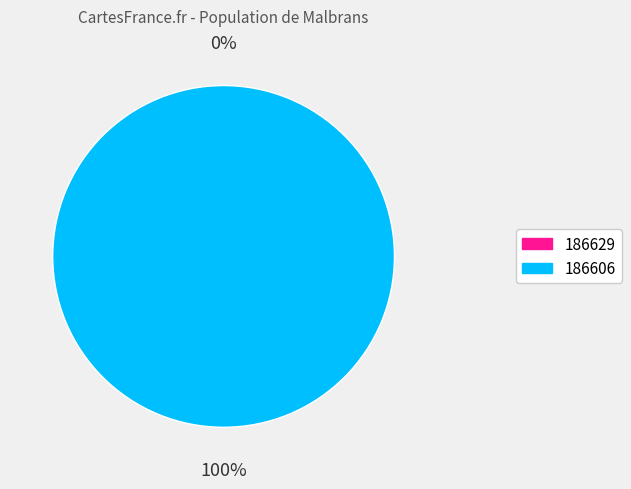

Count the number of slices in the pie.

2